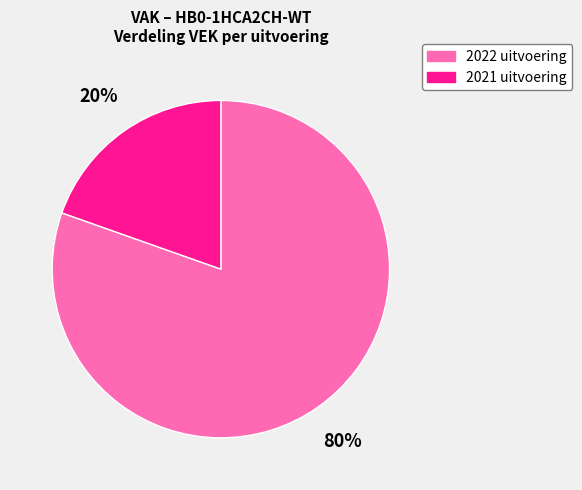

Is there a majority slice in this chart?

Yes